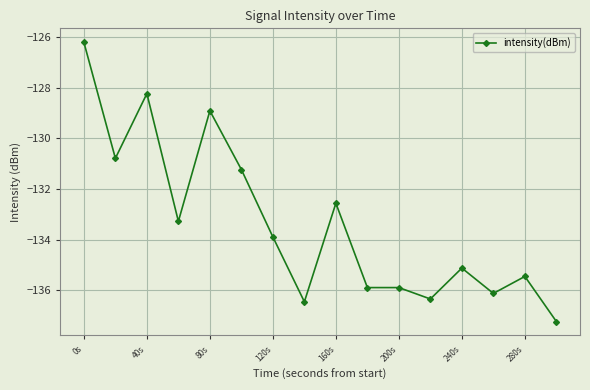

What is the difference between the second highest and second lowest values?

8.2